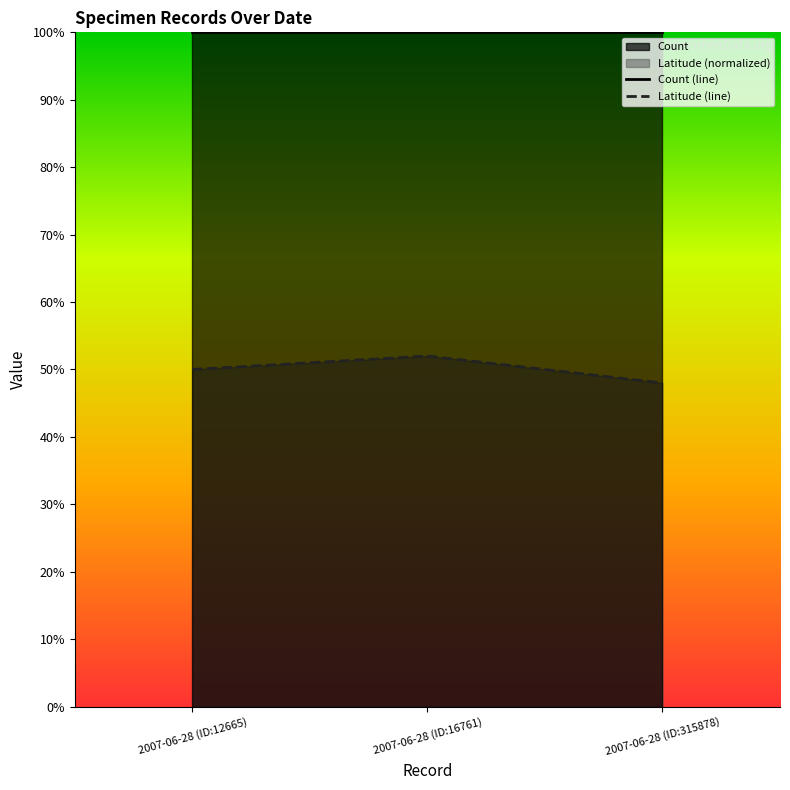

What is the total value across all series at 2007-06-28 (ID:315878)?

1.5